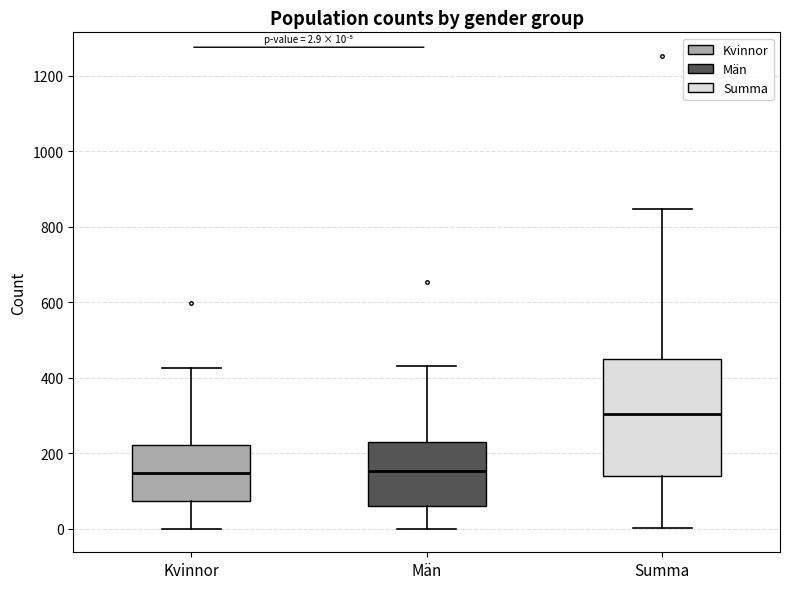

Which box has the highest median line?

Summa